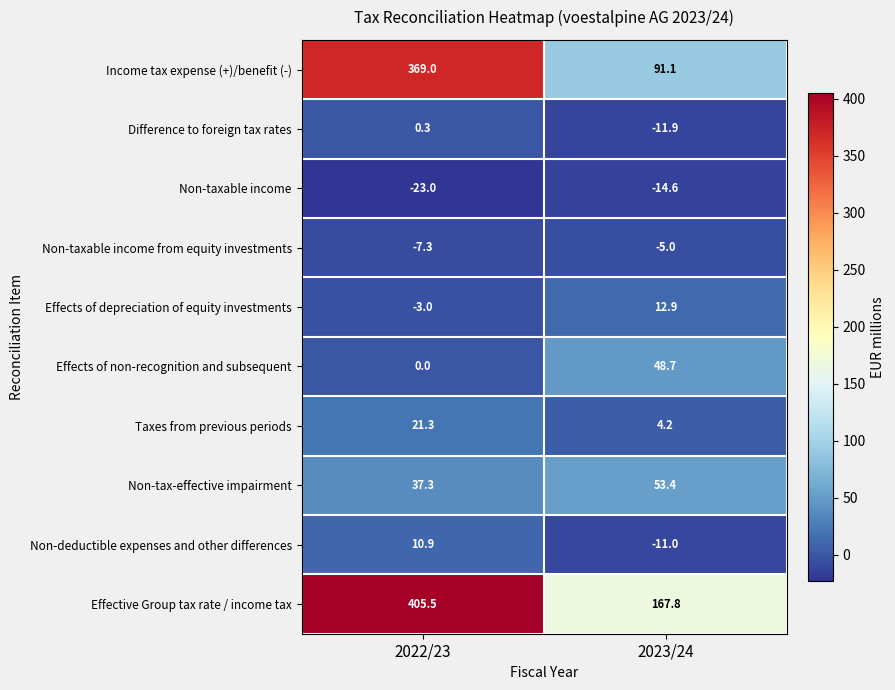

Which series has the largest total across all categories?

Effective Group tax rate / income tax